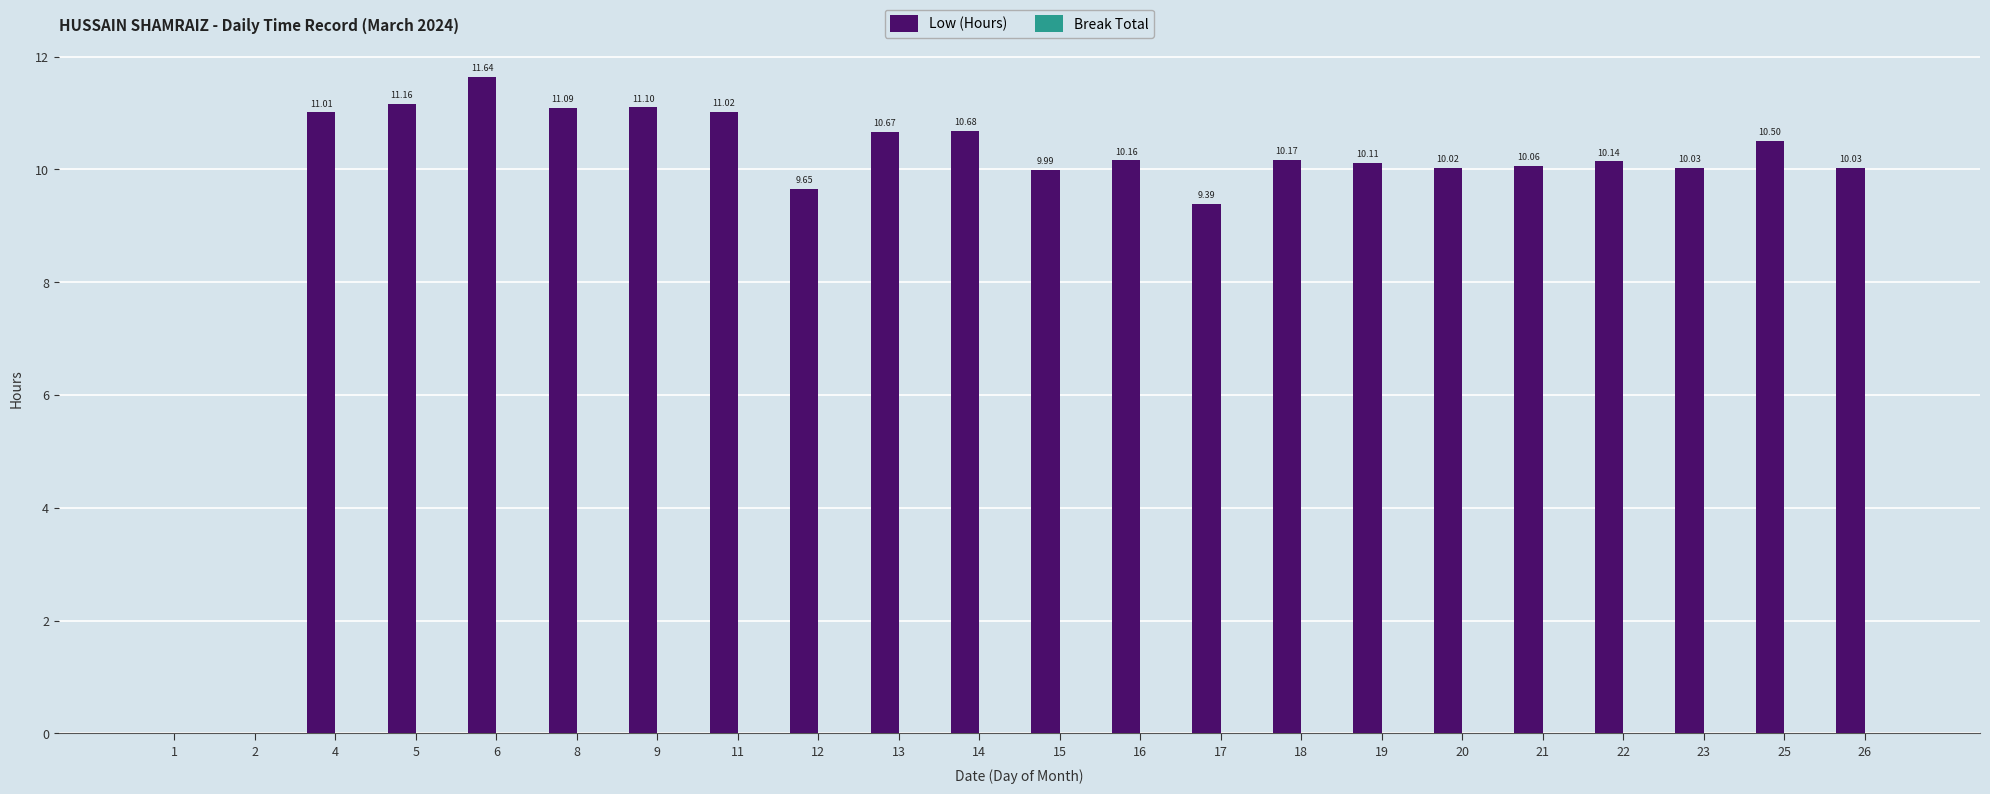

How many categories are shown in the chart?

22